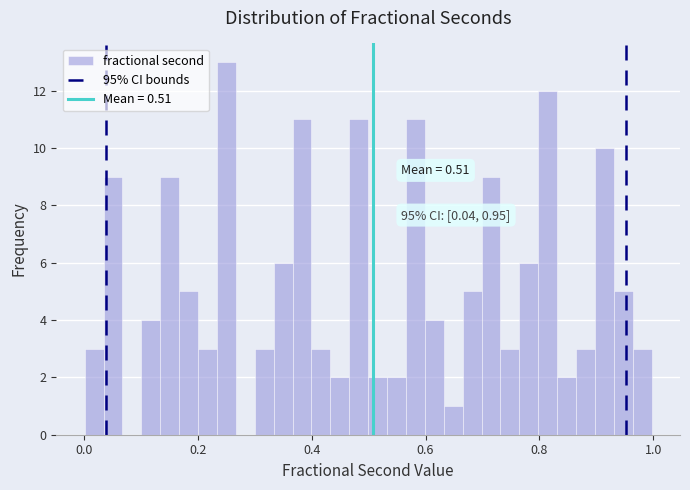

Read against the x-axis, roughly where is the centre of the tallest bar?

0.26